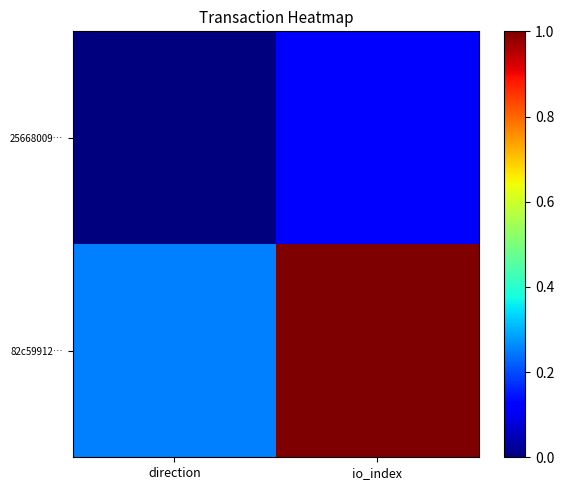

What is the total value across all series at io_index?

1.1